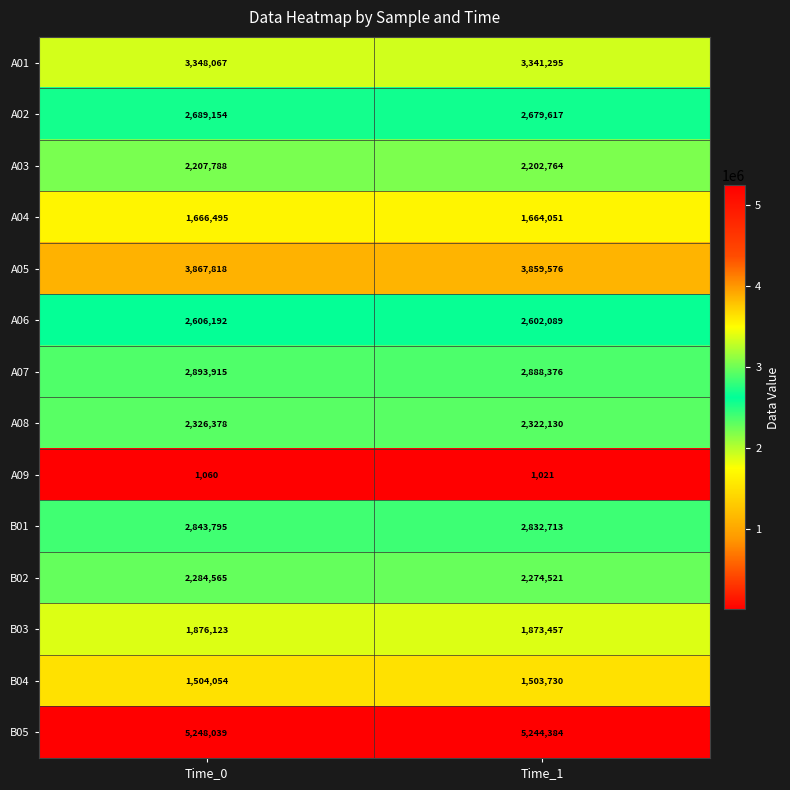

The A03 series shows 2202764 at Time_1. True or false?

True